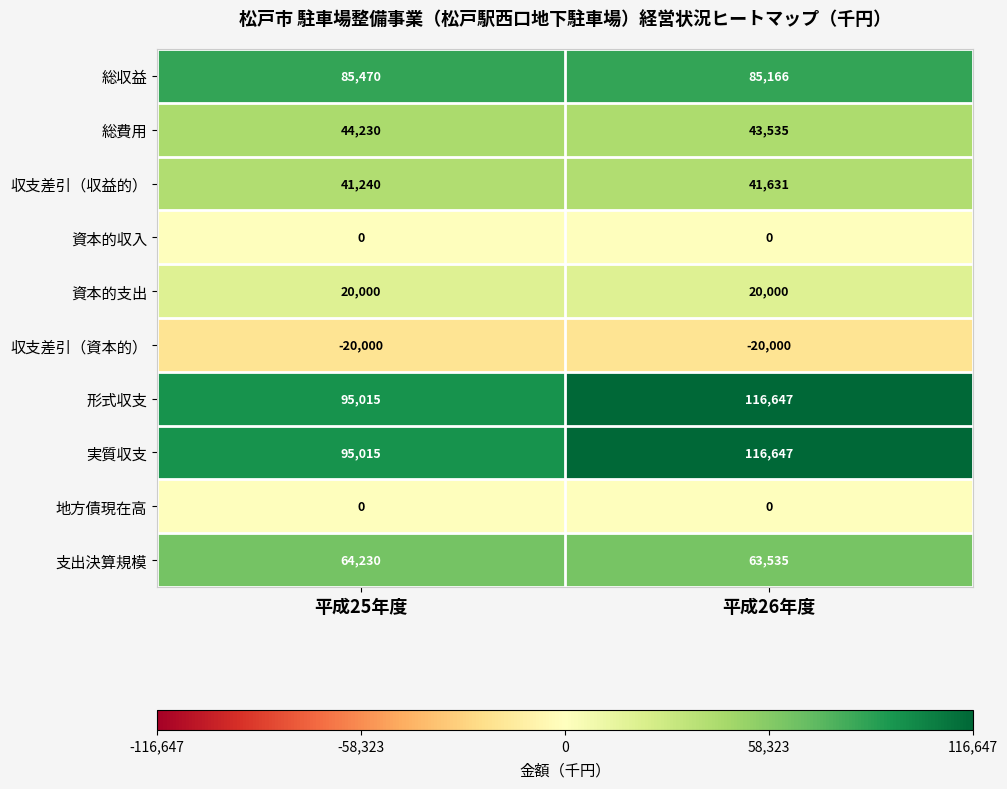

Count the number of categories in the chart.

2